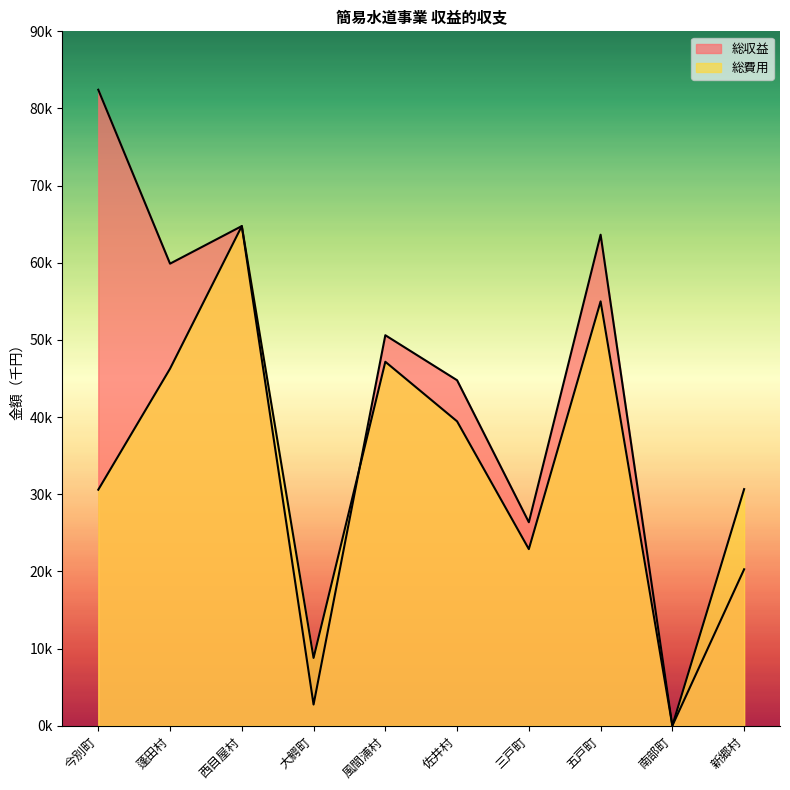

Rank the series by their maximum value, from highest to lowest.

総収益, 総費用